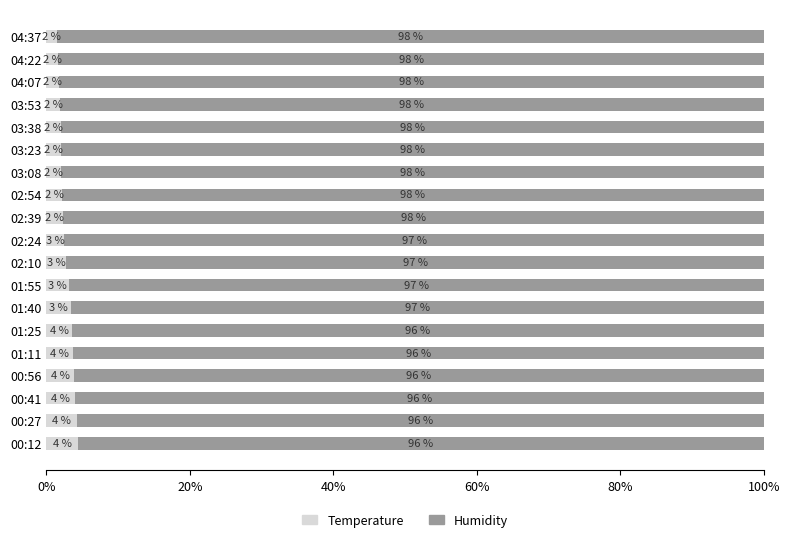

What is the sum of all Temperature values?

53.4